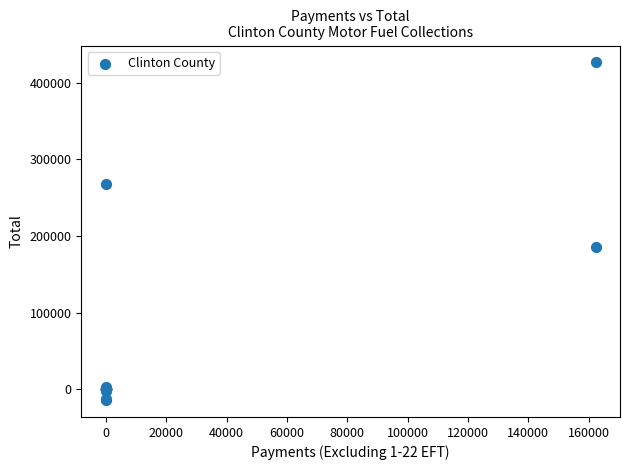

What Y value in the scatter plot is closest to 206192?

185194.6